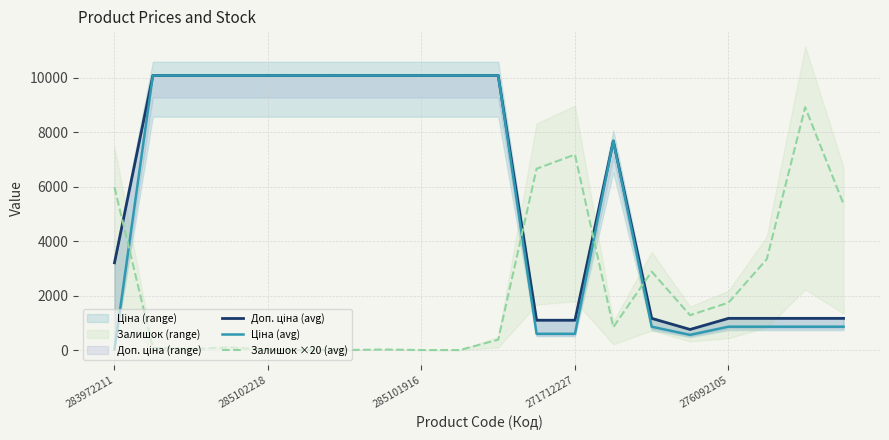

True or false: Залишок ×20 (avg) has a value of 318.0 at 13.

False